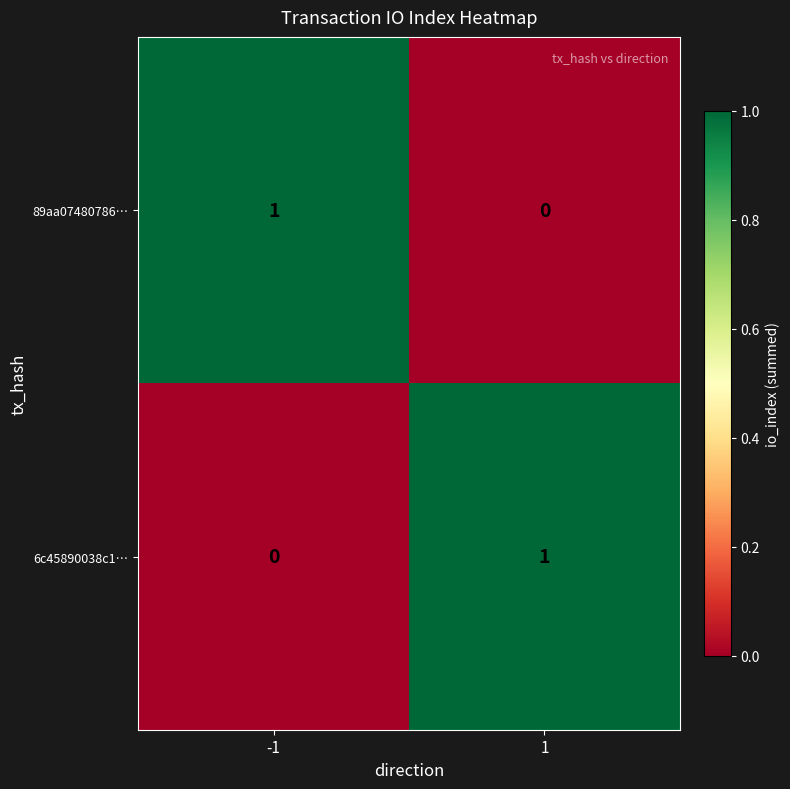

The value of 6c45890038c1… at -1 is -1. True or false?

False